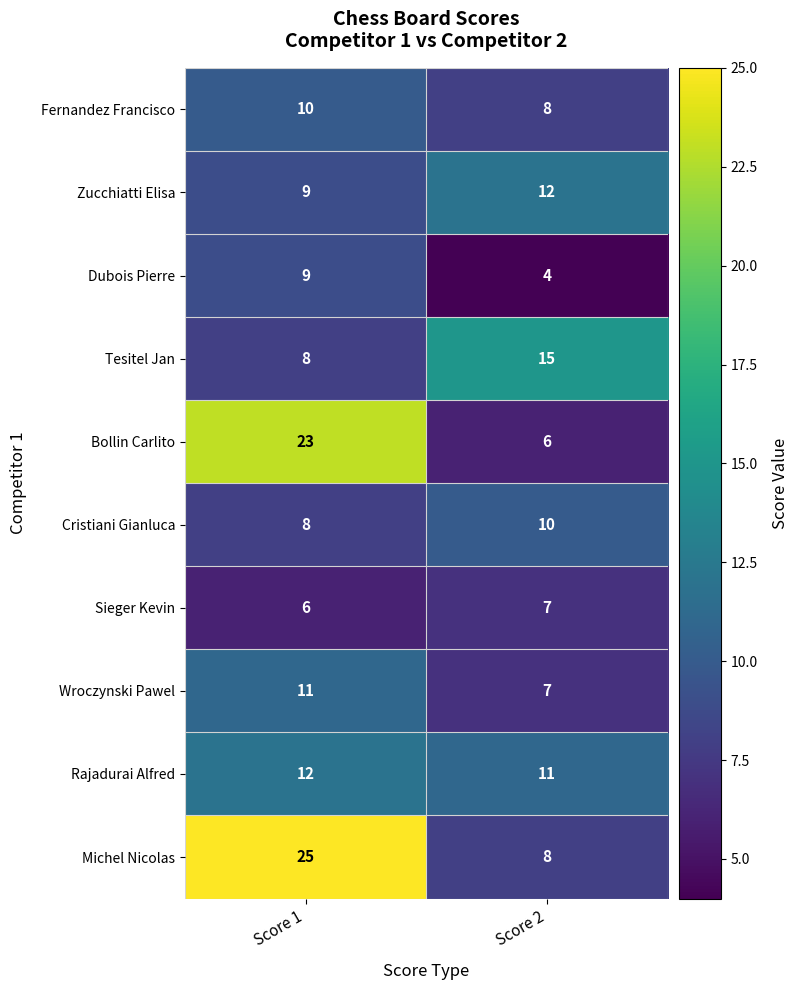

What is the minimum value shown in the chart?

4